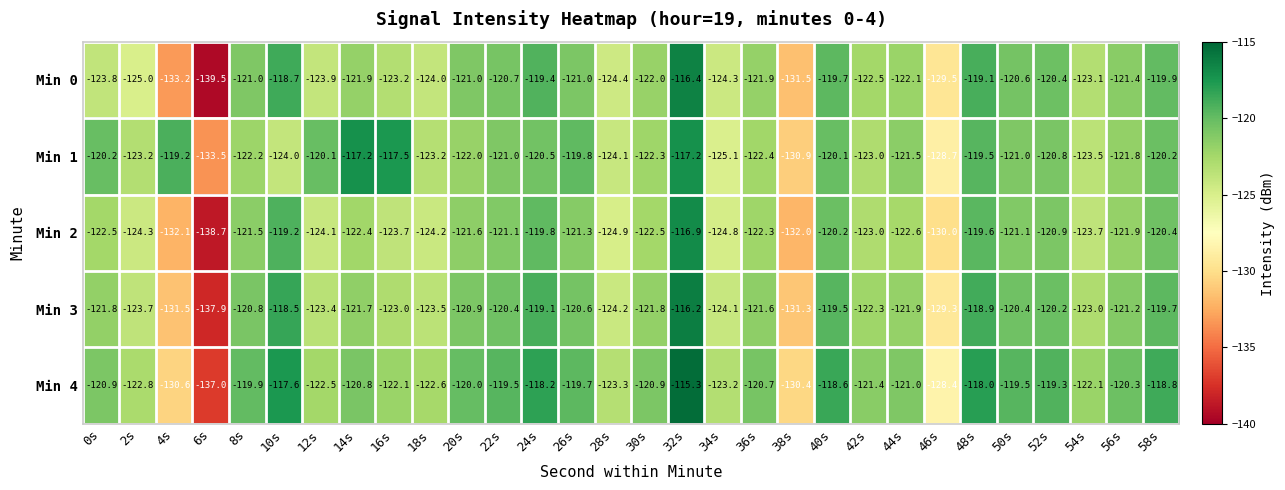

How many data points does each series have?

30